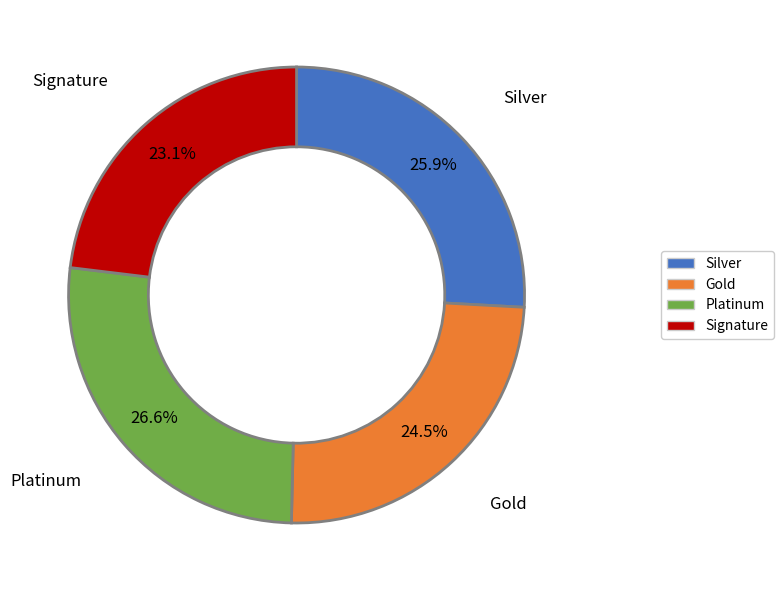

Is there a majority slice in this chart?

No